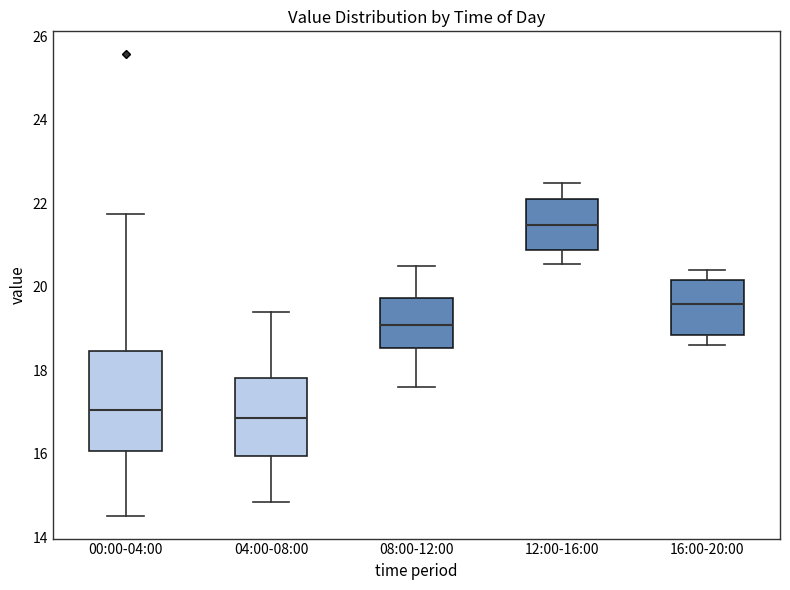

Reading left to right, transcribe this box plot: for each box, give where its median line is, the range the box spans, and where its two whiskers end, as read against the y-axis. The values are not printed on the chart, so give them approximately, as read against the axis.

00:00-04:00: median 17.0, box 16.0 to 18.4, whiskers 14.6 to 21.8
04:00-08:00: median 16.8, box 16.0 to 17.8, whiskers 14.8 to 19.4
08:00-12:00: median 19.0, box 18.6 to 19.8, whiskers 17.6 to 20.6
12:00-16:00: median 21.4, box 20.8 to 22.2, whiskers 20.6 to 22.6
16:00-20:00: median 19.6, box 18.8 to 20.2, whiskers 18.6 to 20.4